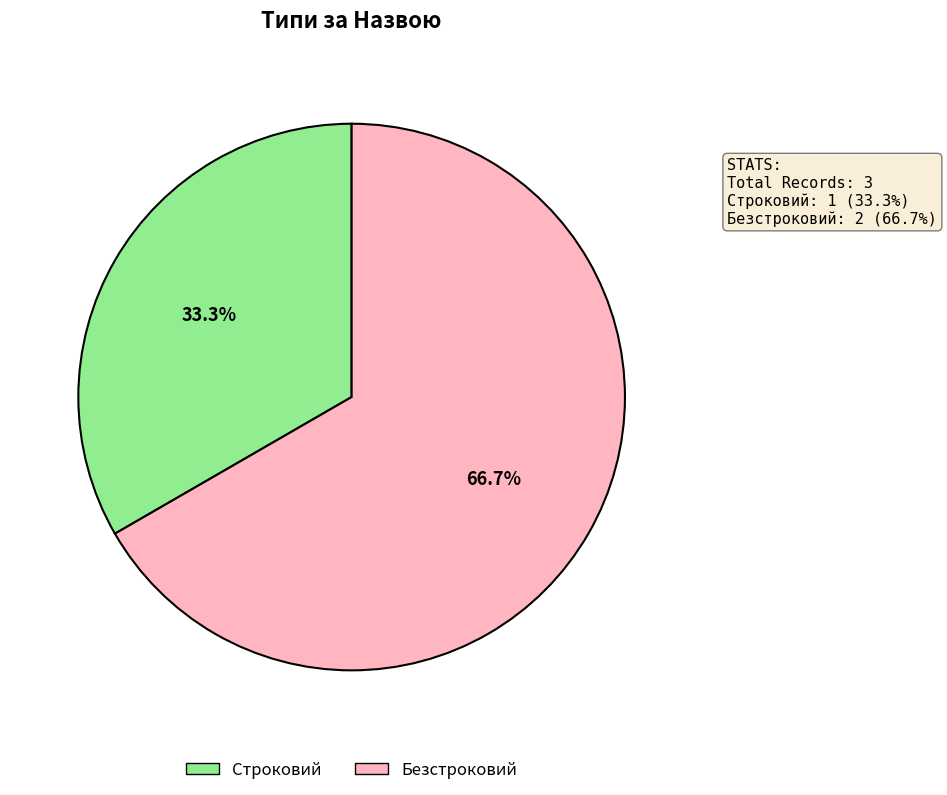

True or false: Строковий accounts for 23% of the total.

False